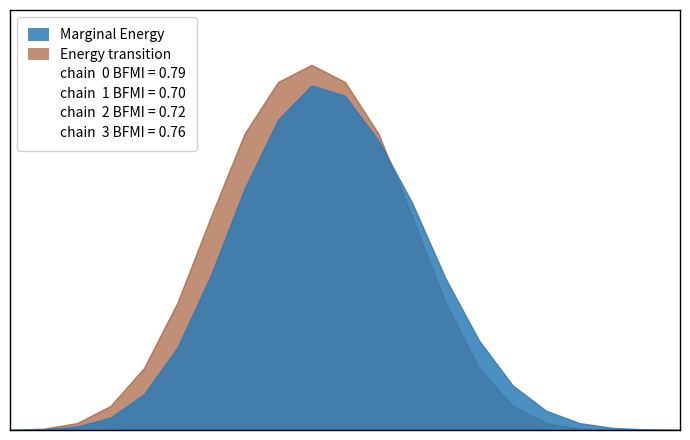

How many series are shown in this chart?

2